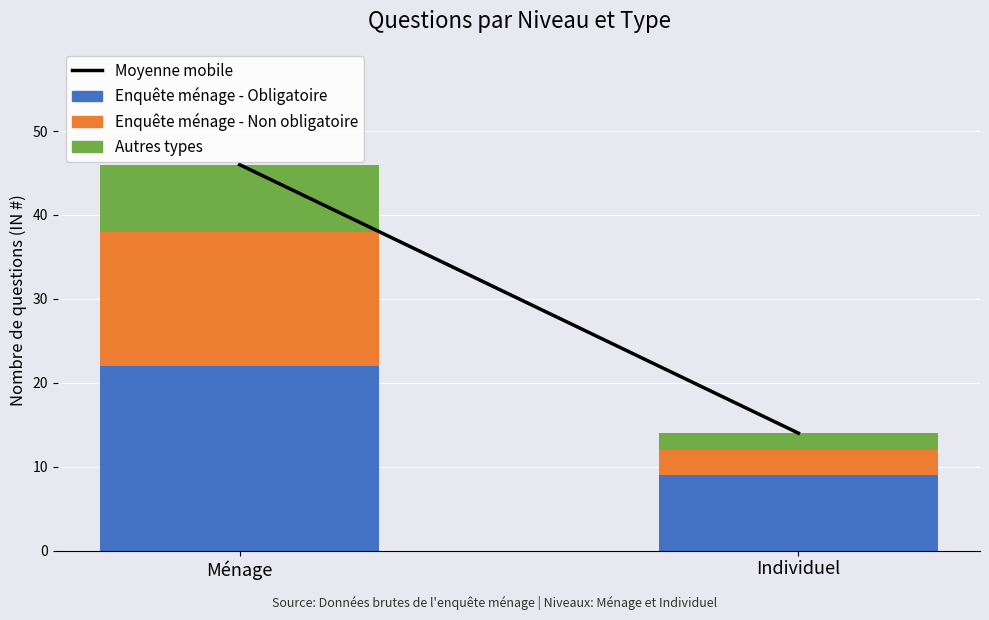

At which label is Enquête ménage - Obligatoire closest to 15?

Individuel